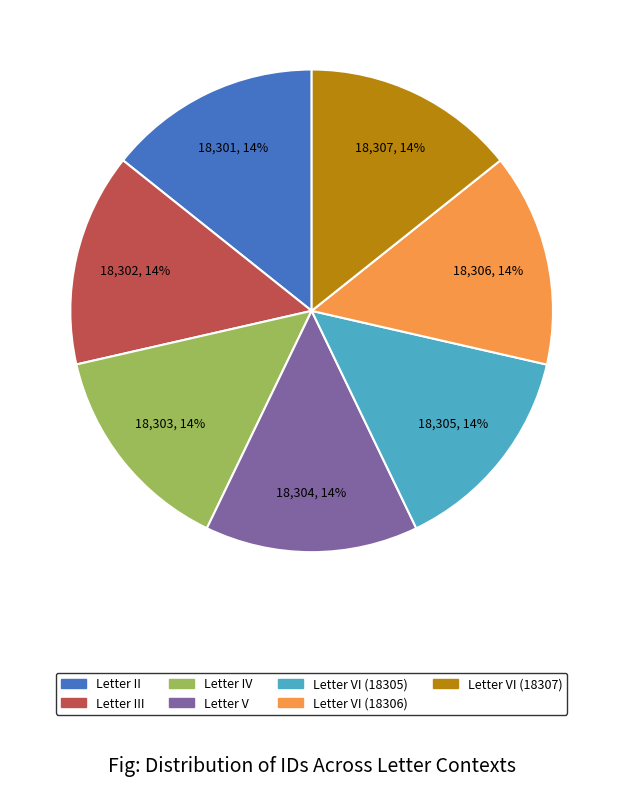

How many segments does this pie chart have?

7